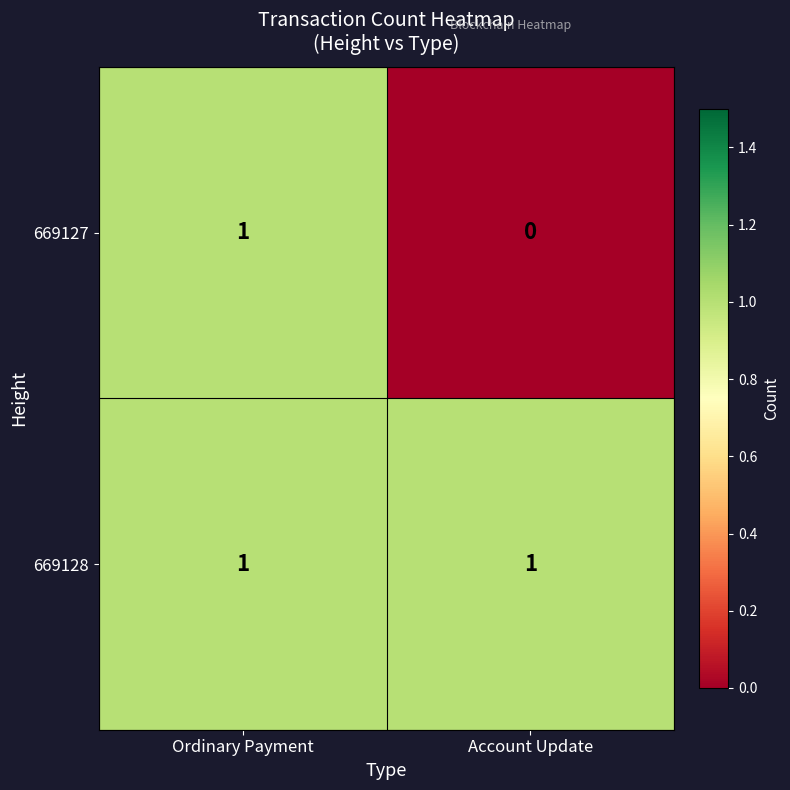

List the series in order of their overall mean, lowest first.

669127, 669128